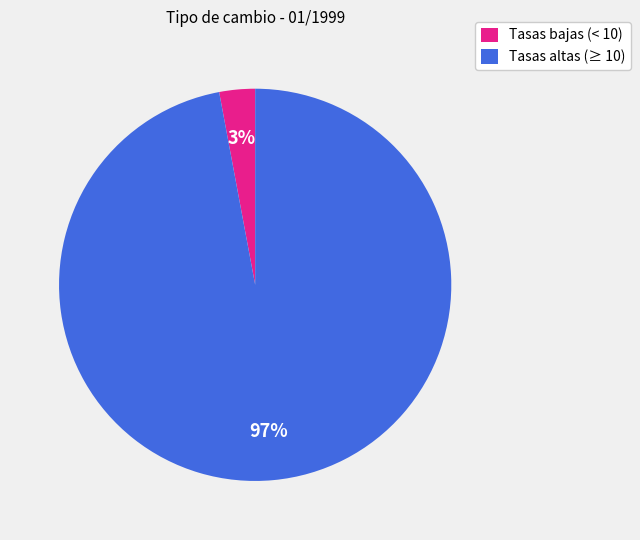

Which has a higher value, Tasas altas (≥ 10) or Tasas bajas (< 10)?

Tasas altas (≥ 10)